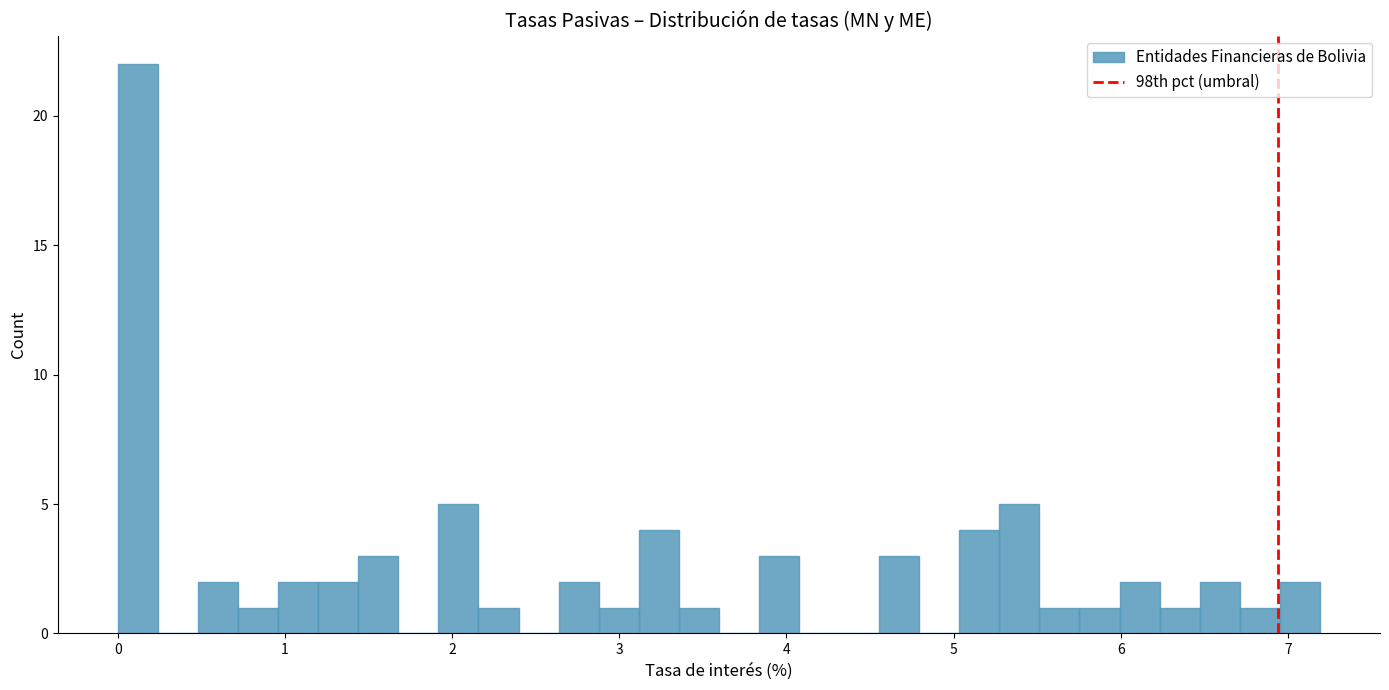

Around what value on the x-axis is the tallest bar? Give the approximate position of its centre, as read against the axis.

0.1